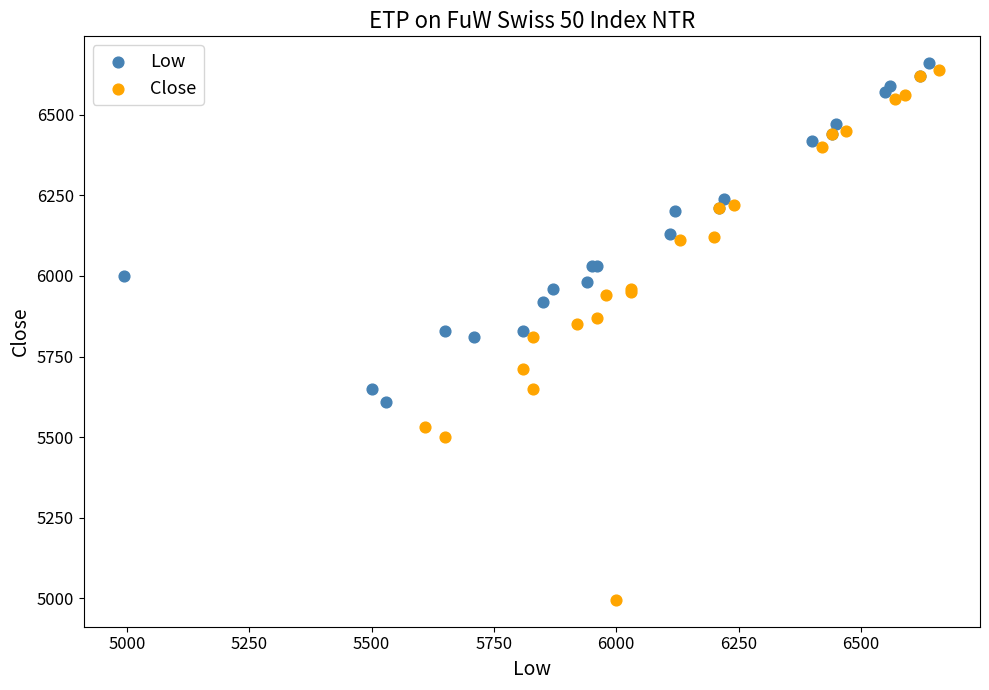

Which series reaches the maximum Y coordinate?

Low